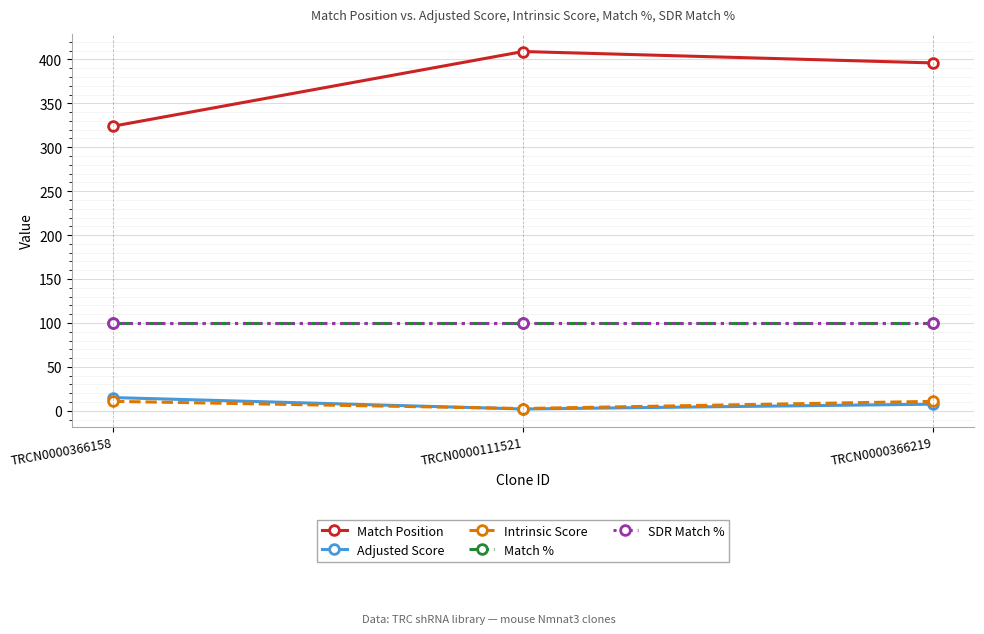

True or false: Adjusted Score has a value of 7.6 at TRCN0000366219.

True